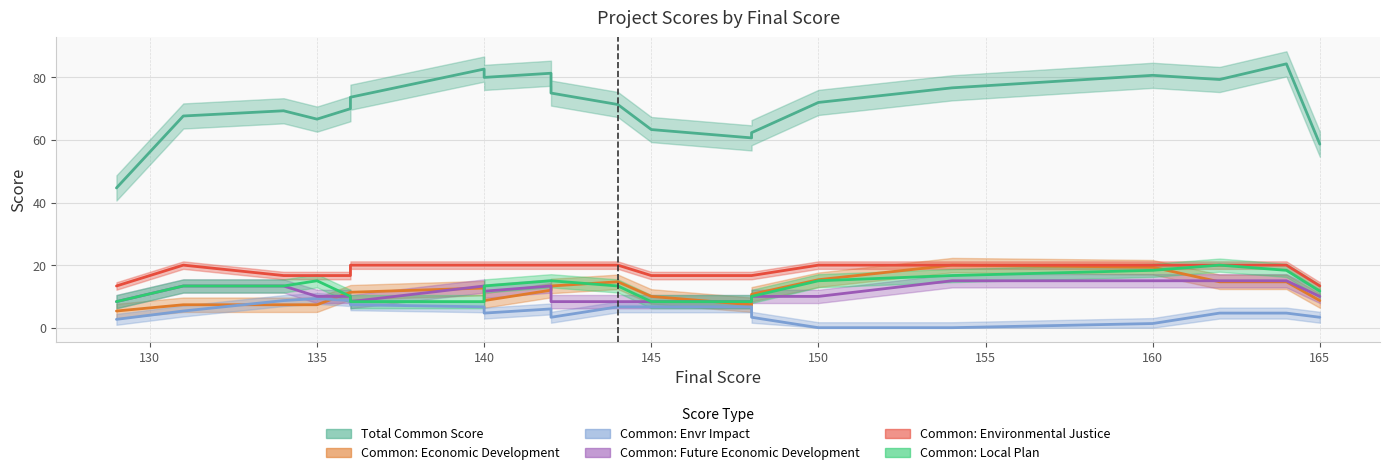

Which series has the widest spread of values?

Total Common Score